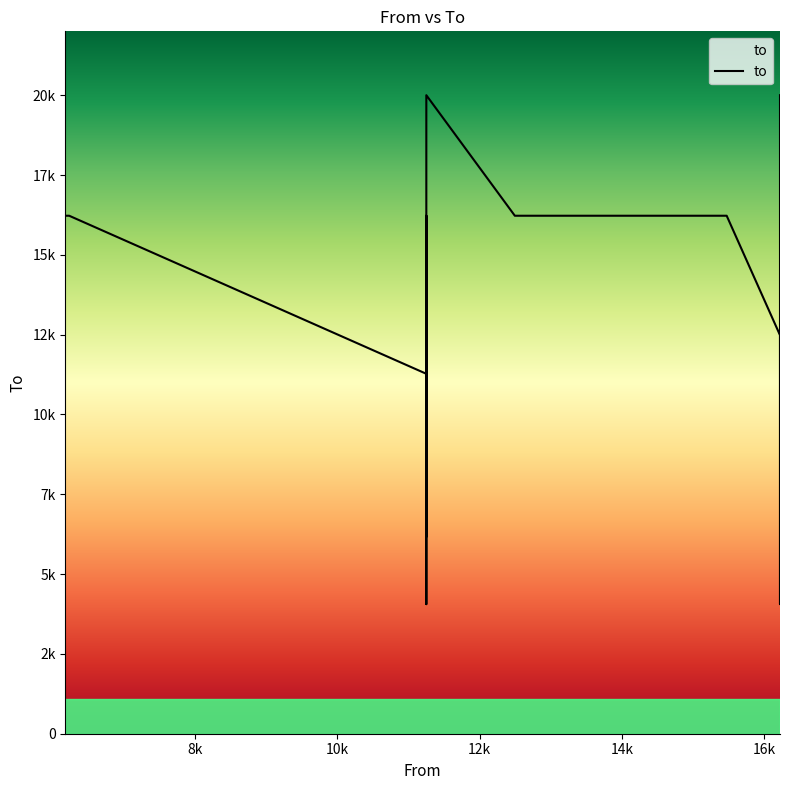

What is the minimum value shown in the chart?

4059